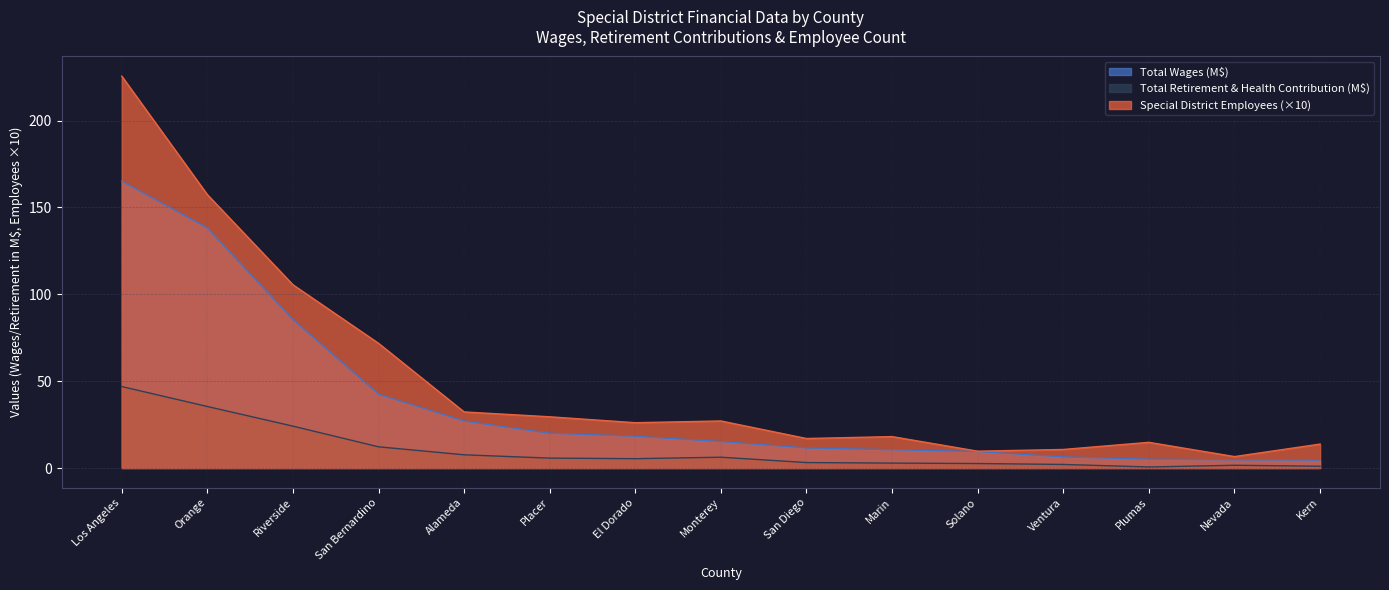

What is the minimum value shown in the chart?

0.6